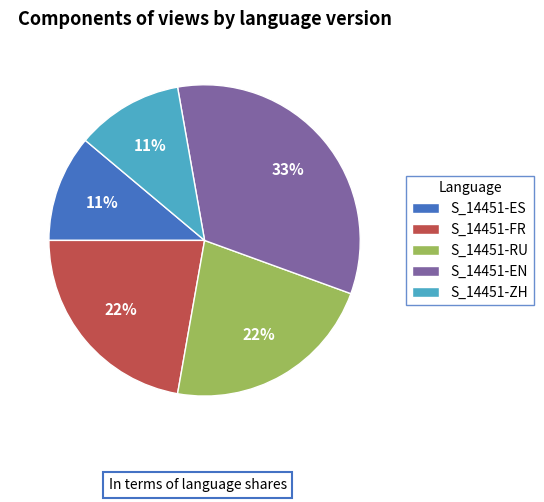

To the nearest percent, what percentage of the pie is S_14451-RU?

22%